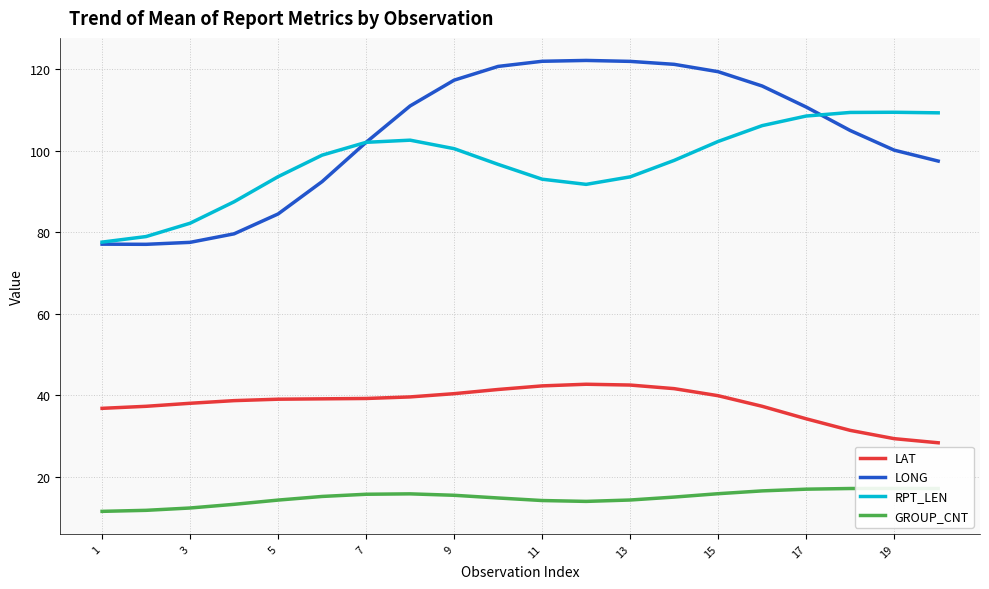

Reading left to right, what are all the values shown in this chart?

LAT: 36.8	37.3	38.0	38.6	39.0	39.1	39.2	39.6	40.4	41.4	42.3	42.7	42.5	41.6	39.9	37.3	34.2	31.3	29.3	28.3
LONG: 77.1	77.0	77.5	79.6	84.5	92.4	102.1	111.0	117.4	120.7	122.0	122.2	122.0	121.2	119.4	115.9	110.8	105.0	100.2	97.5
RPT_LEN: 77.6	78.9	82.2	87.5	93.6	98.9	102.1	102.6	100.5	96.7	93.0	91.8	93.6	97.6	102.3	106.2	108.5	109.4	109.5	109.3
GROUP_CNT: 11.4	11.7	12.3	13.2	14.2	15.1	15.6	15.7	15.4	14.7	14.1	13.9	14.2	15.0	15.8	16.5	16.9	17.1	17.1	17.1